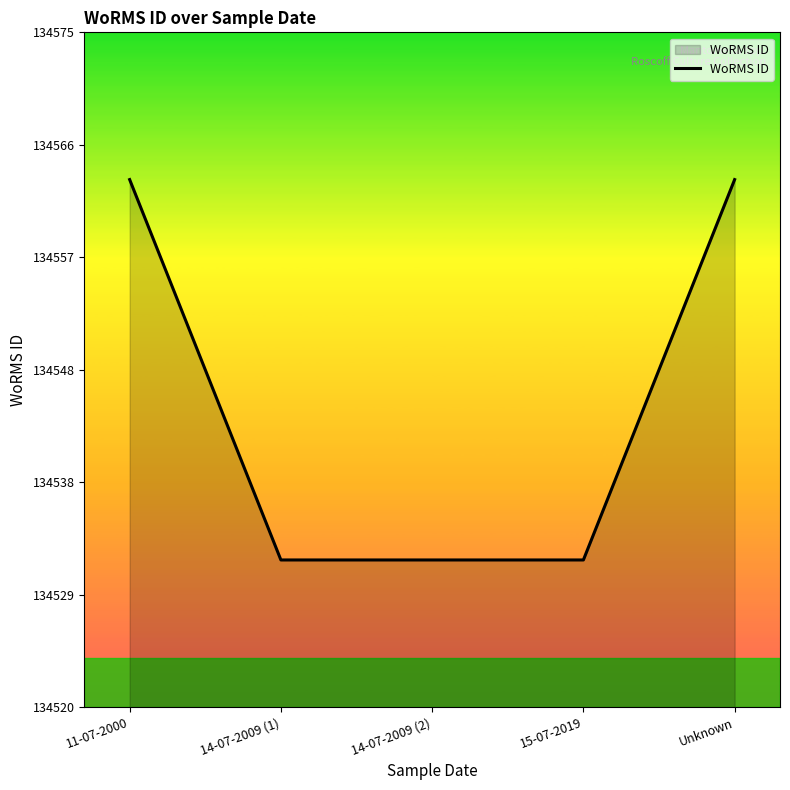

What is the difference between the values at 15-07-2019 and 11-07-2000?

31